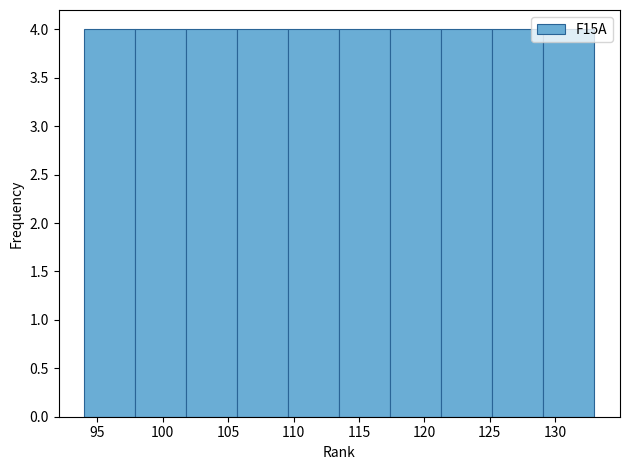

Reading left to right, list every bar in this chart as the range it spans on the x-axis followed by its height. Neither the bar edges nor the heights are printed on the chart, so give them approximately, as read against the axes.

94.0 to 97.9: 4
97.9 to 101.8: 4
101.8 to 105.7: 4
105.7 to 109.6: 4
109.6 to 113.5: 4
113.5 to 117.4: 4
117.4 to 121.3: 4
121.3 to 125.2: 4
125.2 to 129.1: 4
129.1 to 133.0: 4